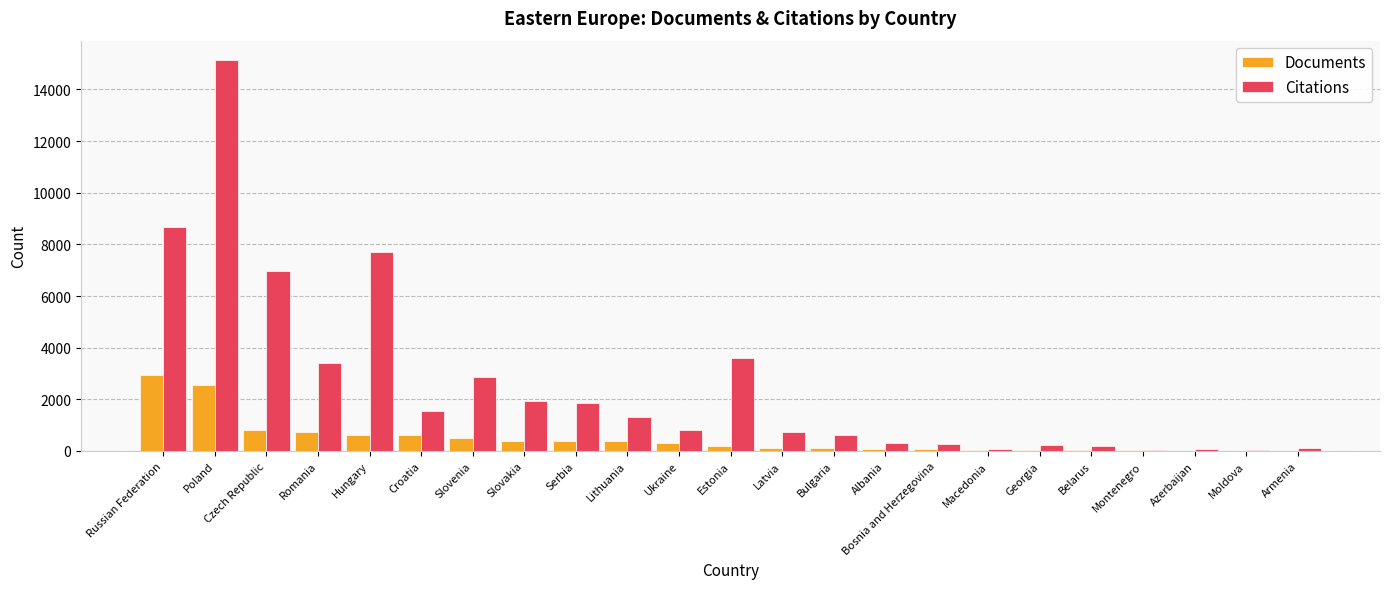

What is the sum of all Citations values?

58487